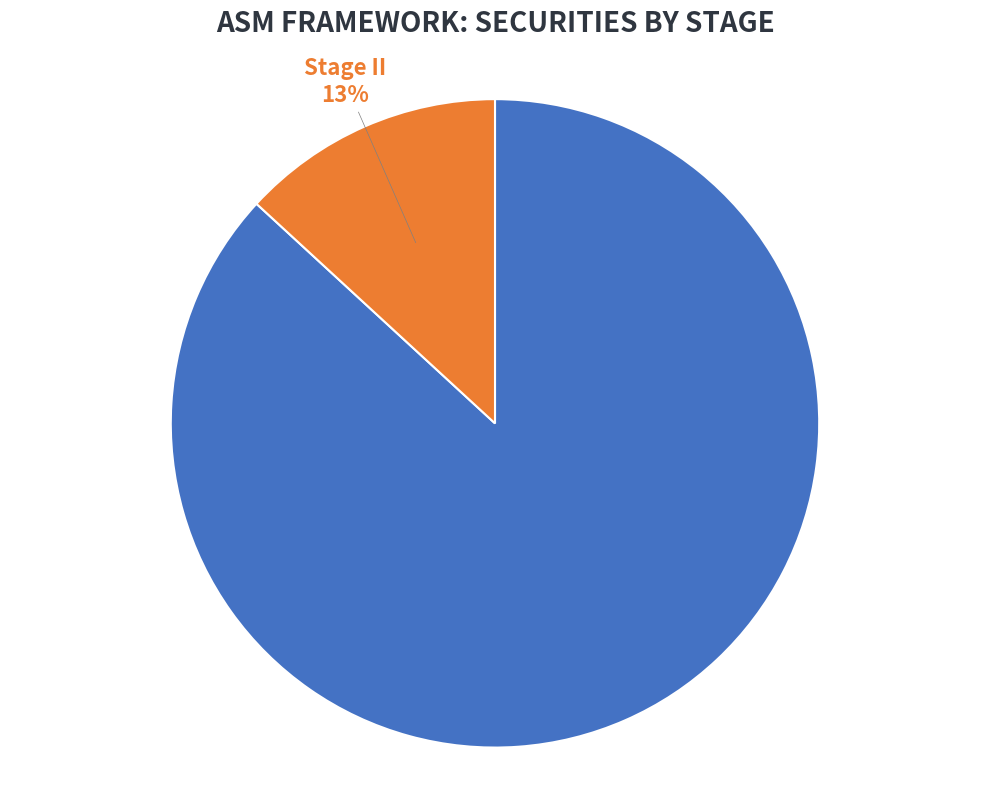

To the nearest percent, what is the difference between the largest and smallest slice percentages?

74%